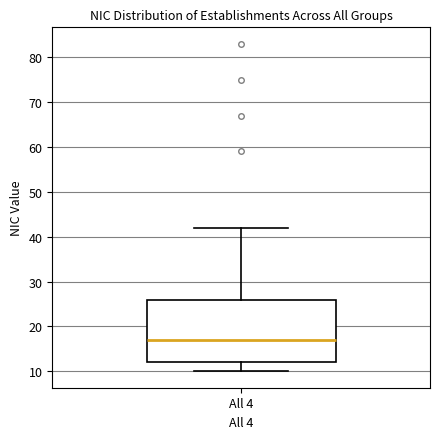

Read this box plot against the y-axis: the position of the median line, the range covered by the box, and the ends of both whiskers. The values are not printed on the chart, so give them approximately, as read against the axis.

median 17, box 12 to 26, whiskers 10 to 42